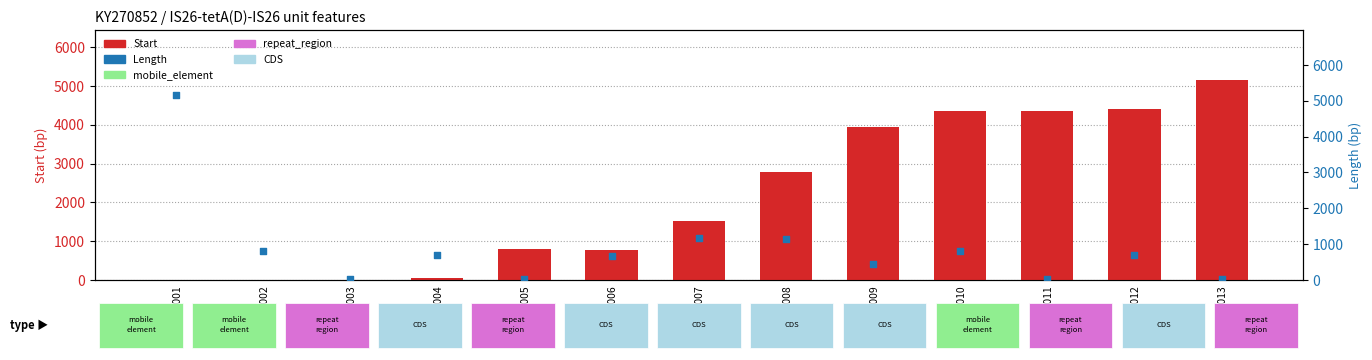

What is the total value across all series at unit_010?

5167